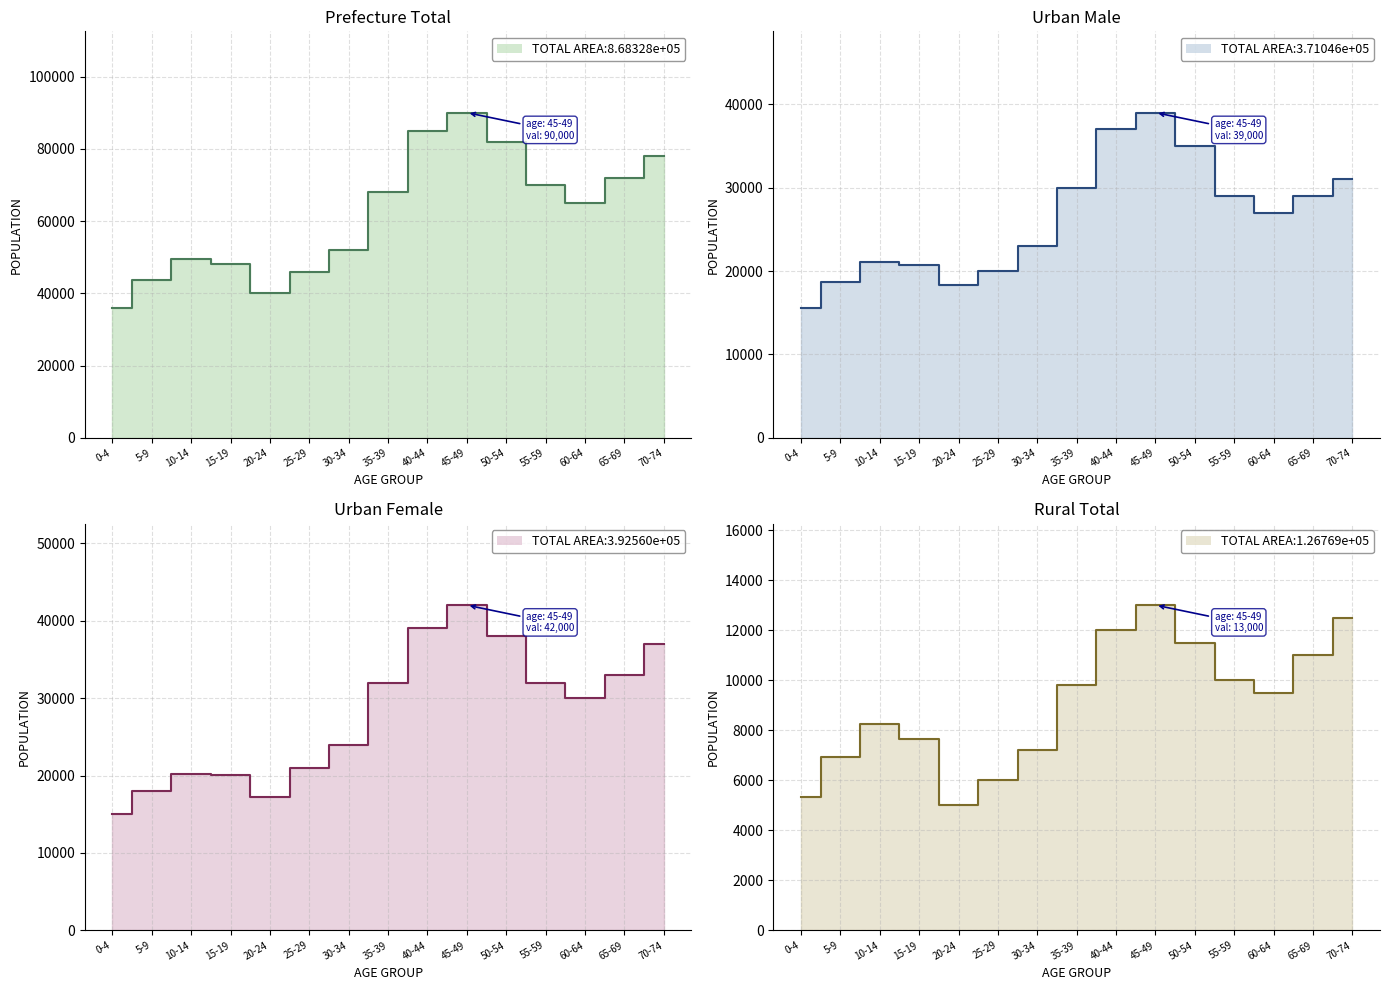

At which category is the sum across all series the highest?

45-49